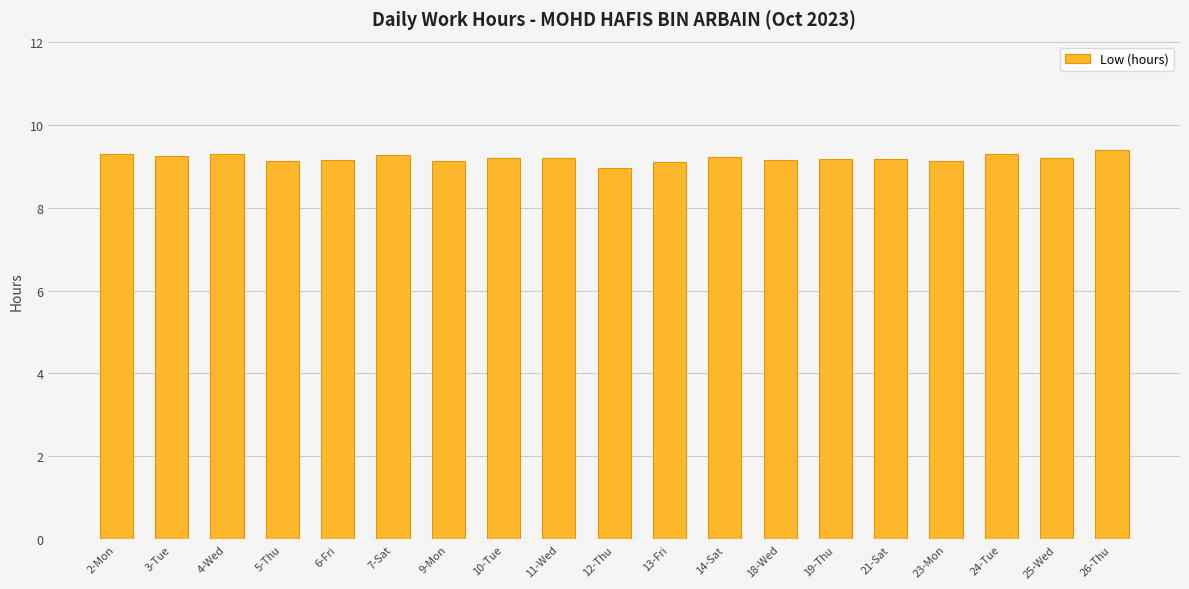

What is the ratio of the value at 13-Fri to the value at 7-Sat?

1.0